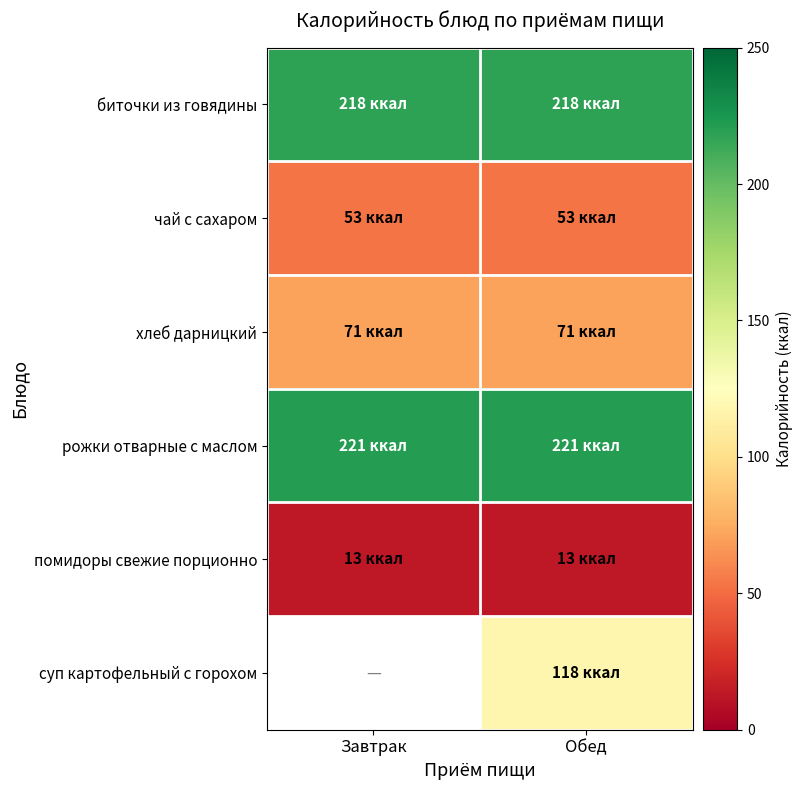

At Завтрак, list the series in order from smallest to largest.

помидоры свежие порционно, чай с сахаром, хлеб дарницкий, биточки из говядины, рожки отварные с маслом, суп картофельный с горохом